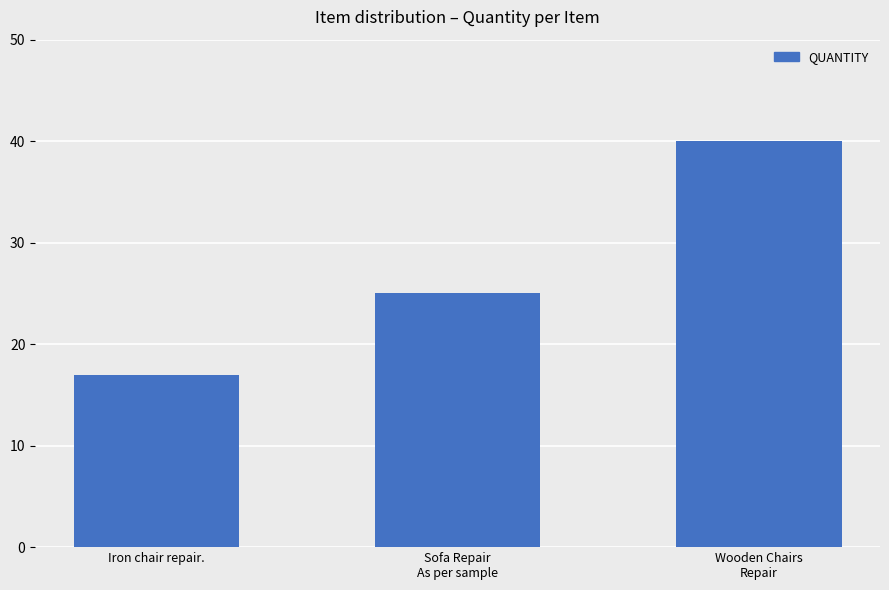

Reading right to left, extract all data points from this chart.

40	25	17